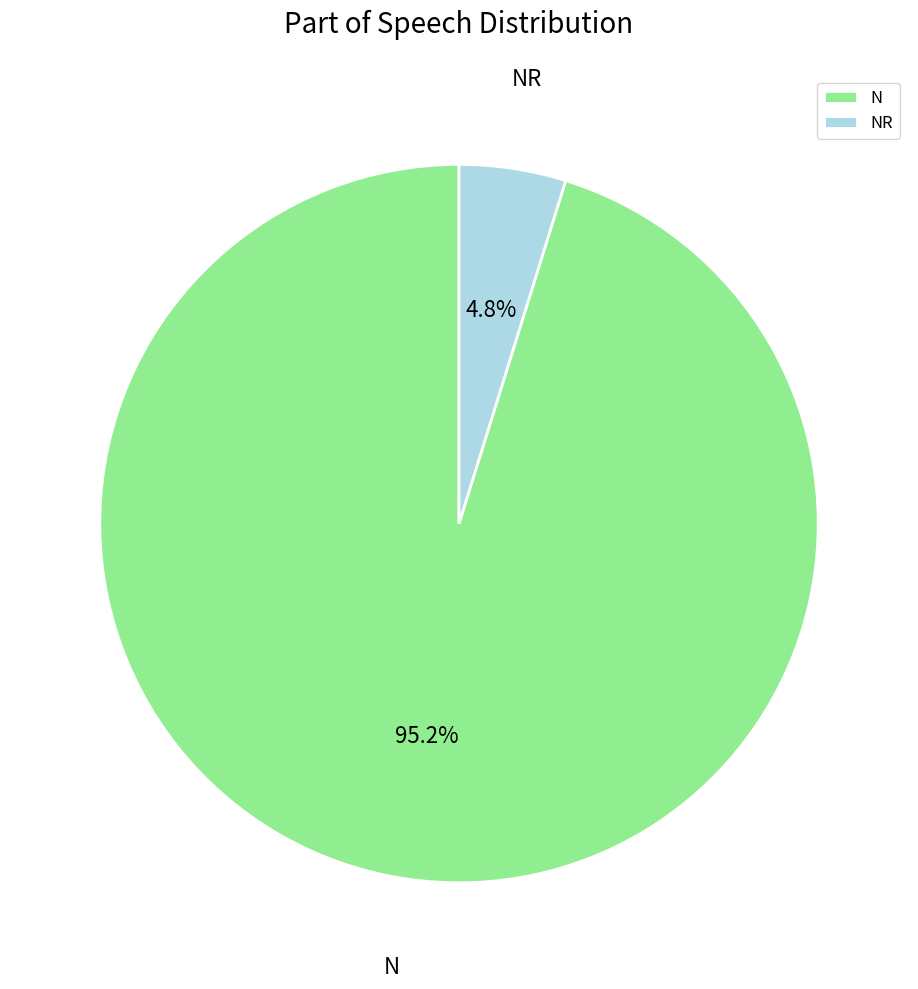

How many segments does this pie chart have?

2